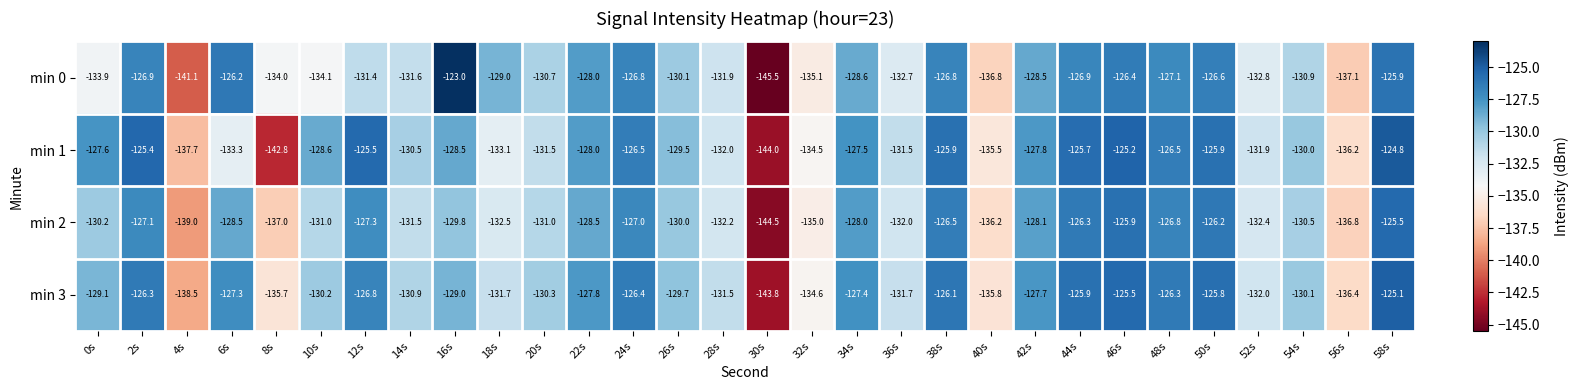

At which category does the chart reach its minimum across all series?

30s